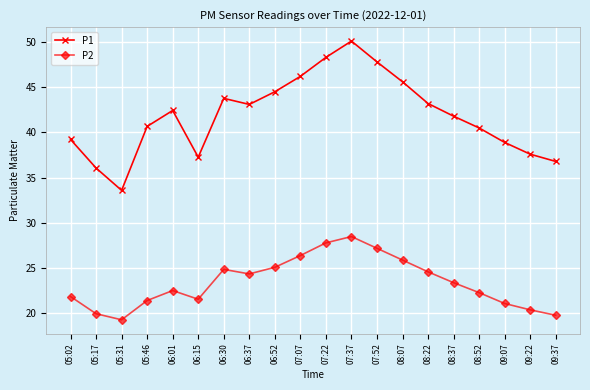

What is the highest value of the P2 series?

28.5